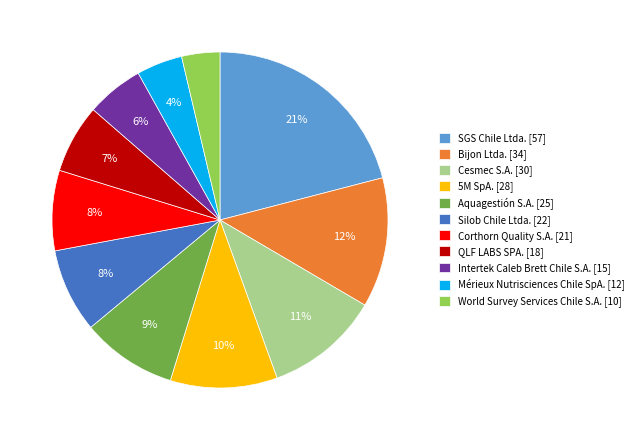

What is the ratio of the value at 5M SpA. [28] to the value at Cesmec S.A. [30]?

0.9